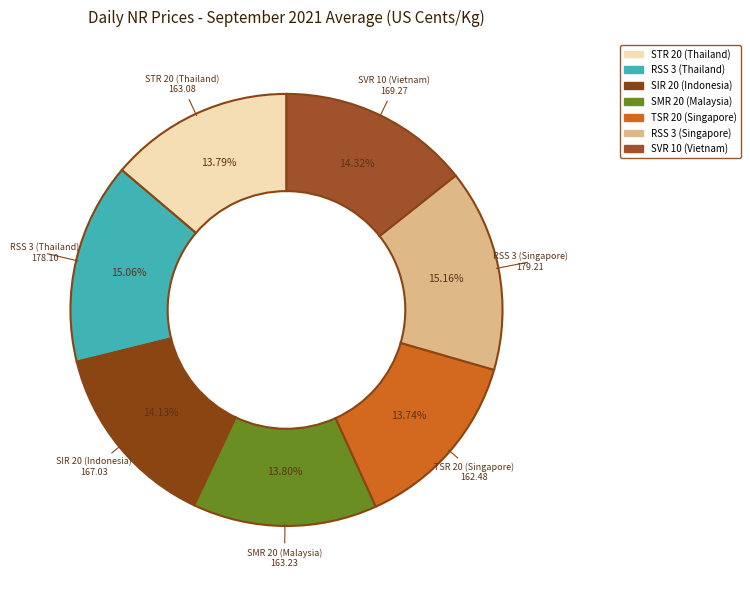

Does RSS 3 (Thailand) represent more than half of the total?

No